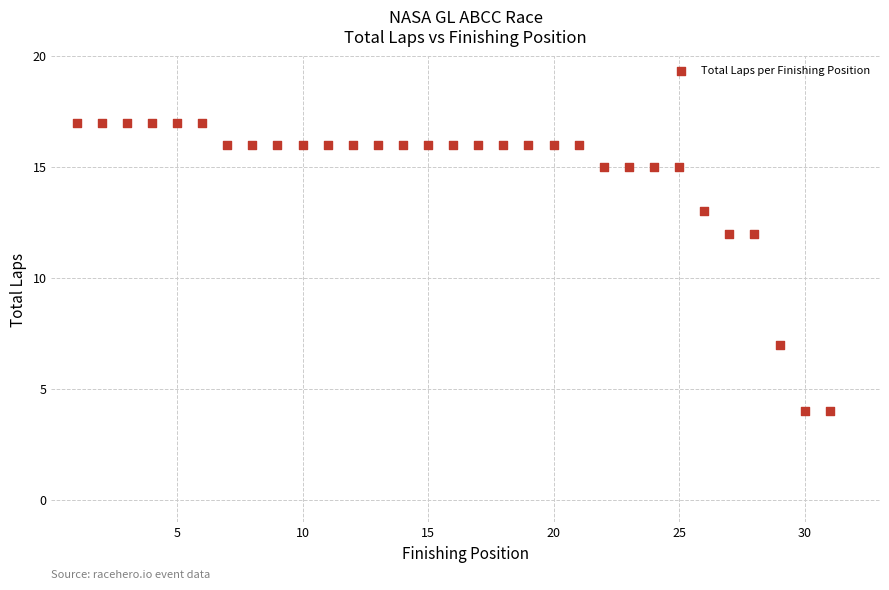

What is the range of X values (max minus min)?

30